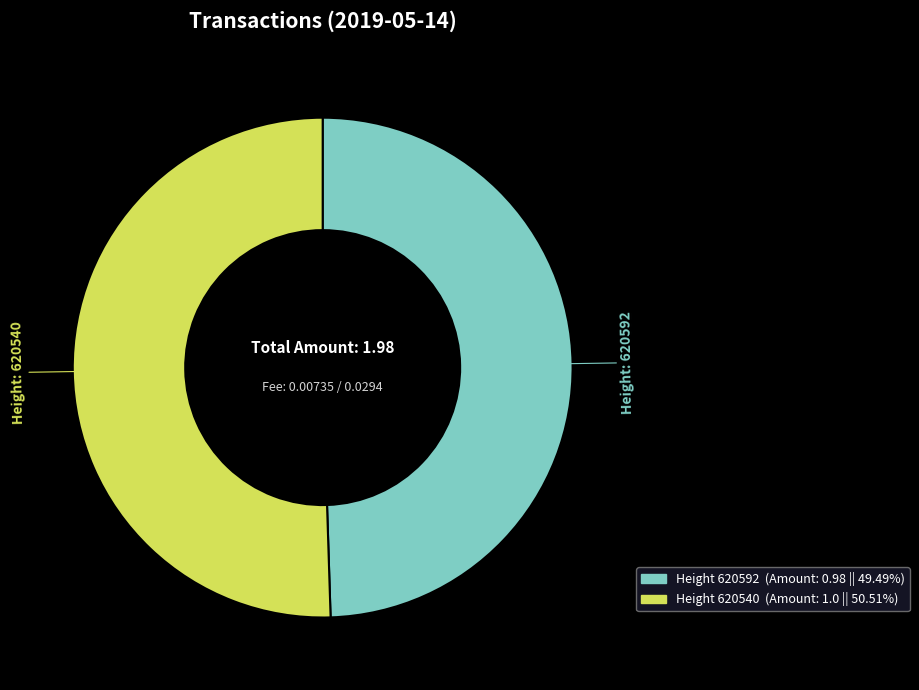

To the nearest percent, what is the difference between the largest and smallest slice percentages?

1%